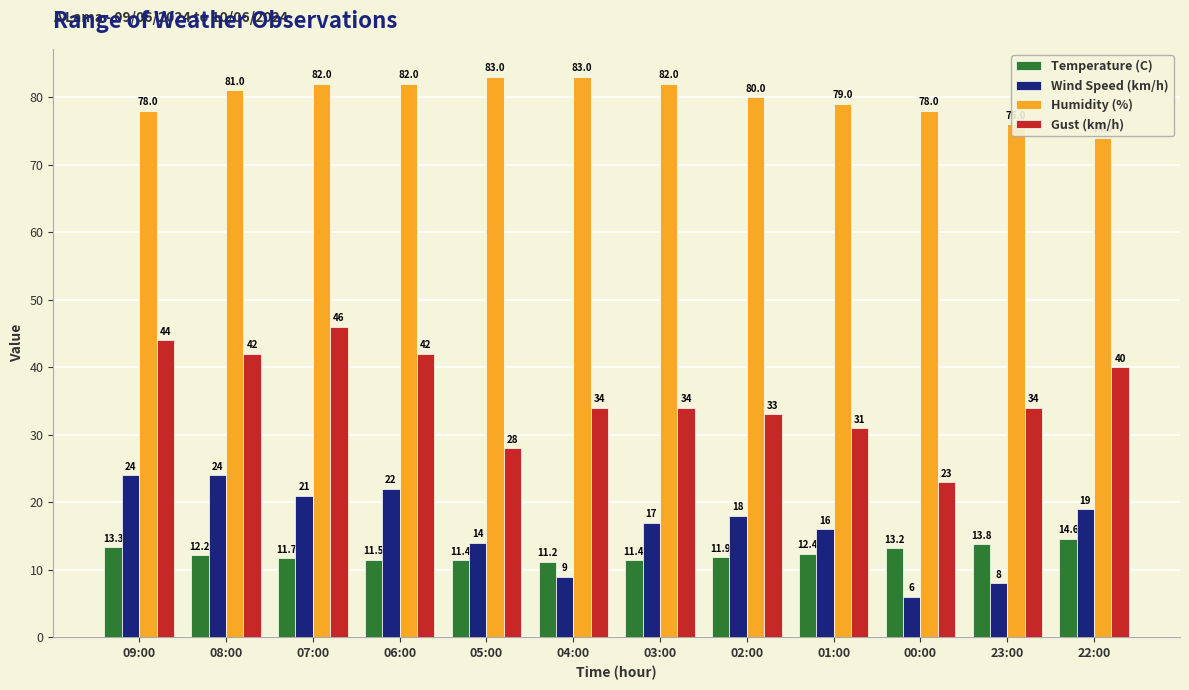

What is the sum of the Temperature (C) values at 01:00 and 09:00?

25.7